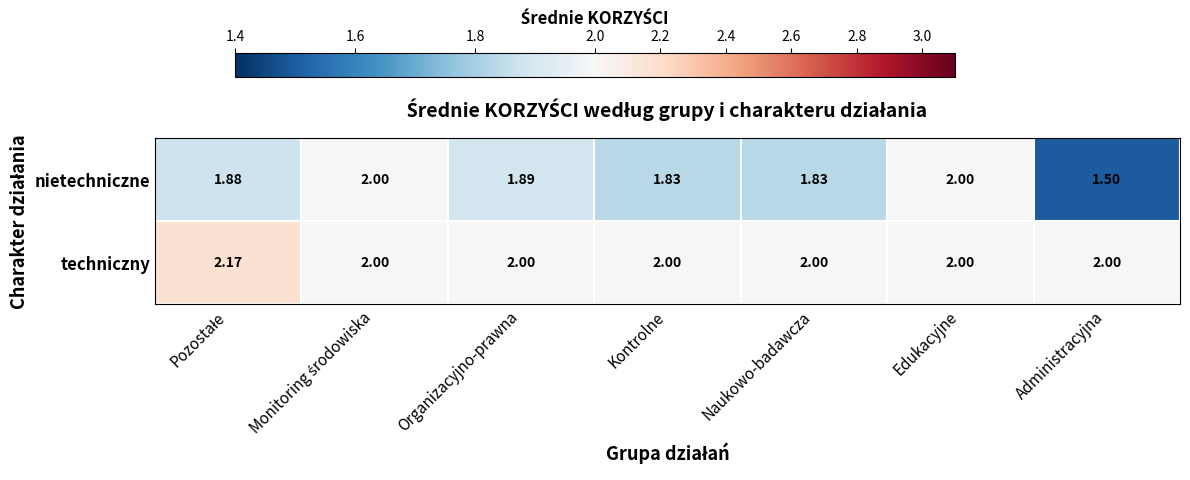

Which category has the lowest value in the nietechniczne series?

Administracyjna